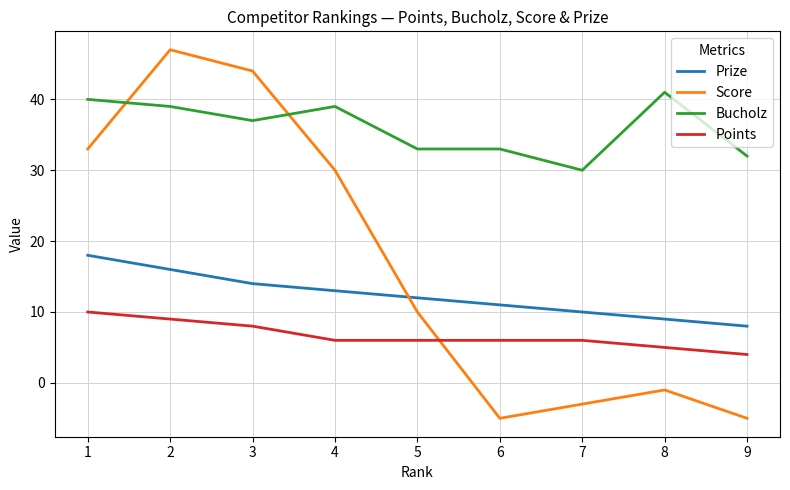

Reading right to left, list all the values displayed in this chart.

Prize: 9=8	8=9	7=10	6=11	5=12	4=13	3=14	2=16	1=18
Score: 9=-5	8=-1	7=-3	6=-5	5=10	4=30	3=44	2=47	1=33
Bucholz: 9=32	8=41	7=30	6=33	5=33	4=39	3=37	2=39	1=40
Points: 9=4	8=5	7=6	6=6	5=6	4=6	3=8	2=9	1=10